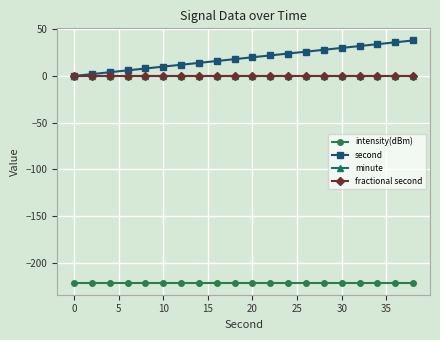

How many lines are shown in the chart?

4